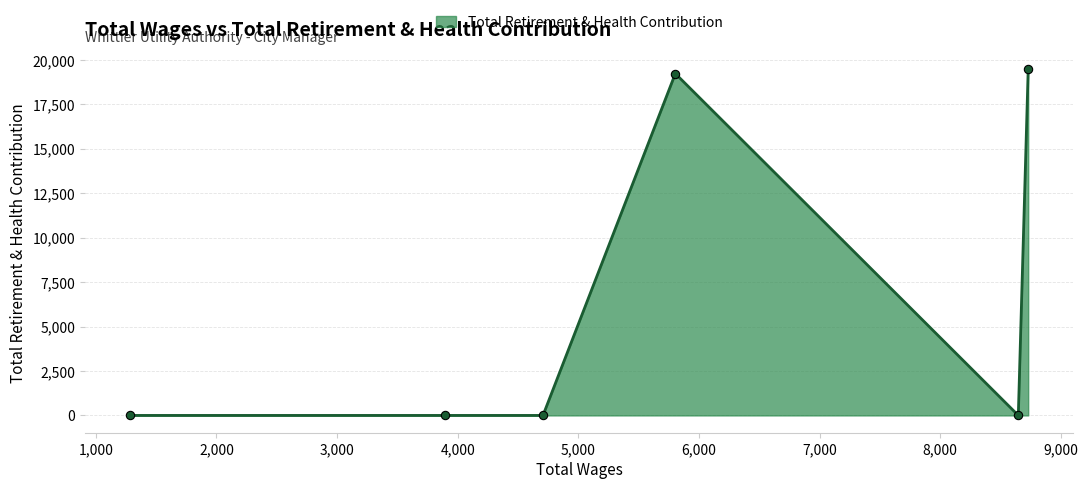

Does the chart have visible grid lines?

Yes